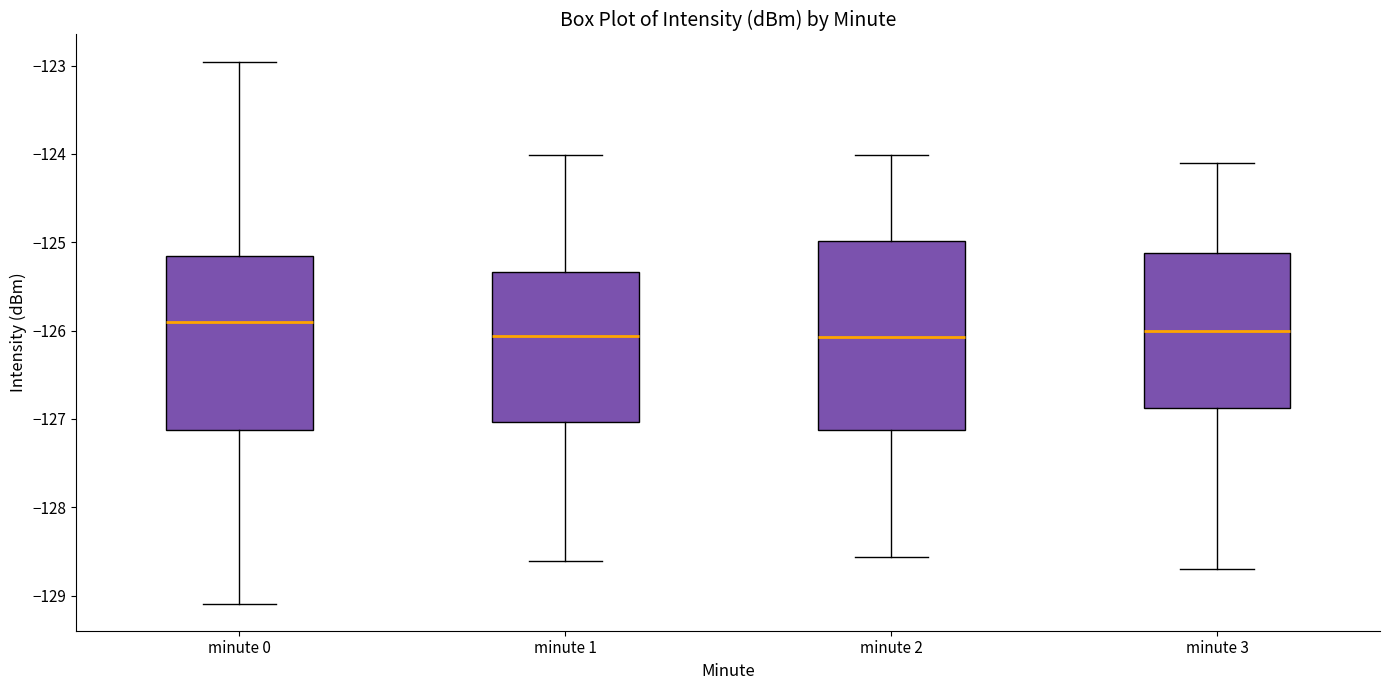

Reading left to right, read every box against the y-axis: the position of its median line, the range the box covers, and the ends of its whiskers. The values are not printed on the chart, so give them approximately, as read against the axis.

minute 0: median -125.9, box -127.1 to -125.2, whiskers -129.1 to -123.0
minute 1: median -126.1, box -127.0 to -125.3, whiskers -128.6 to -124.0
minute 2: median -126.1, box -127.1 to -125.0, whiskers -128.6 to -124.0
minute 3: median -126.0, box -126.9 to -125.1, whiskers -128.7 to -124.1